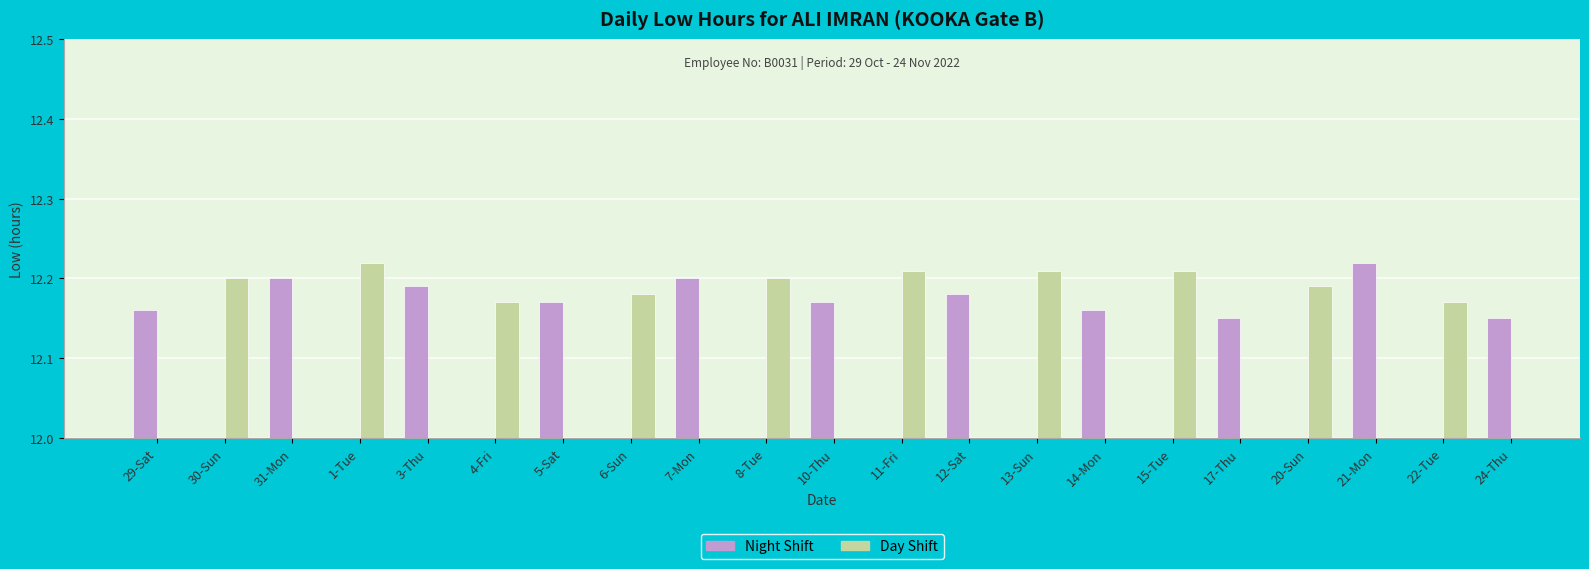

Which category has the highest value across all series?

1-Tue